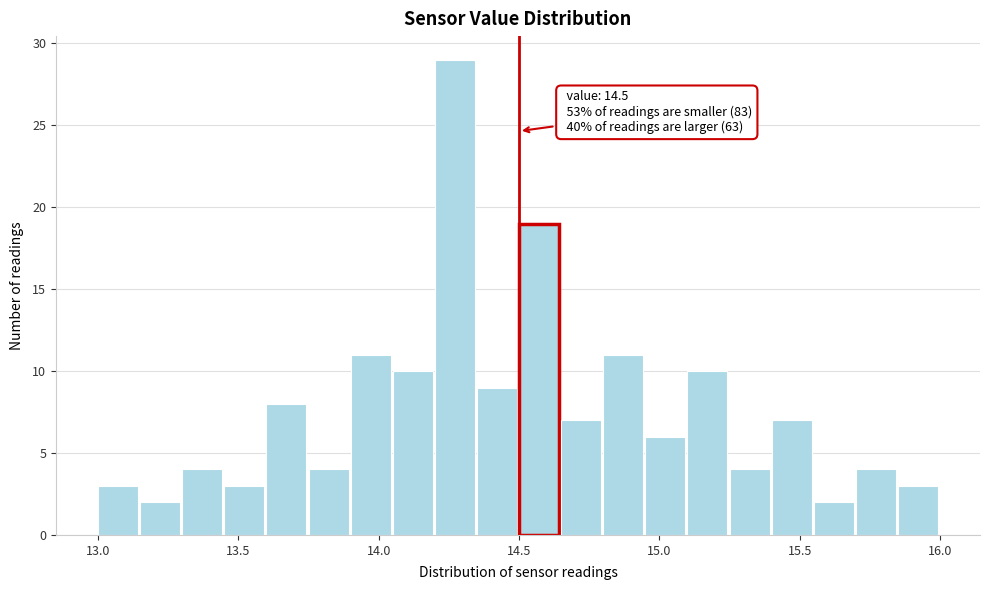

Read against the x-axis, roughly where is the centre of the tallest bar?

14.25